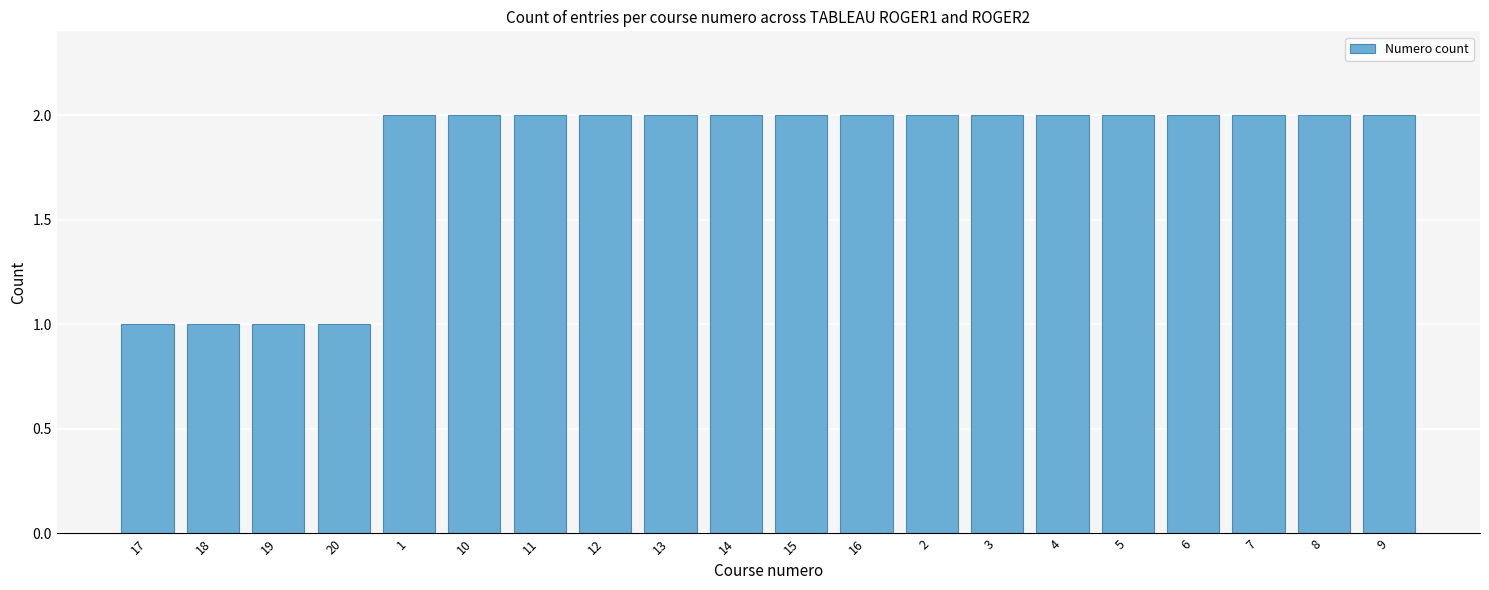

What is the label of the 18th bar from the right?

19